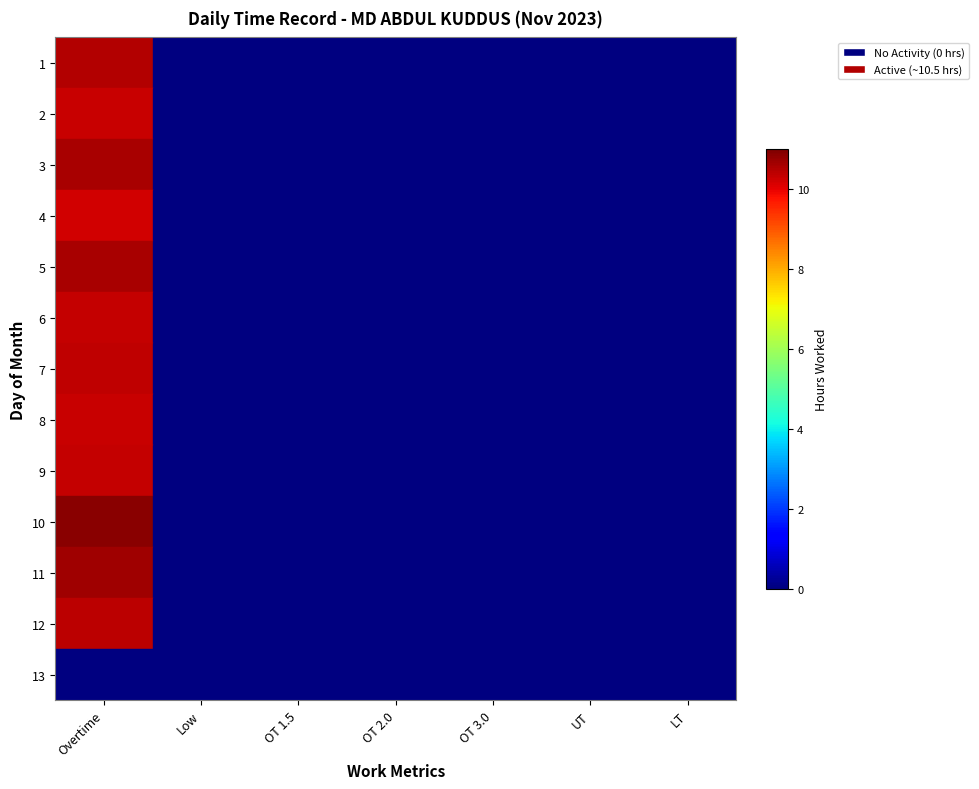

Which label corresponds to the largest value in the chart?

Overtime